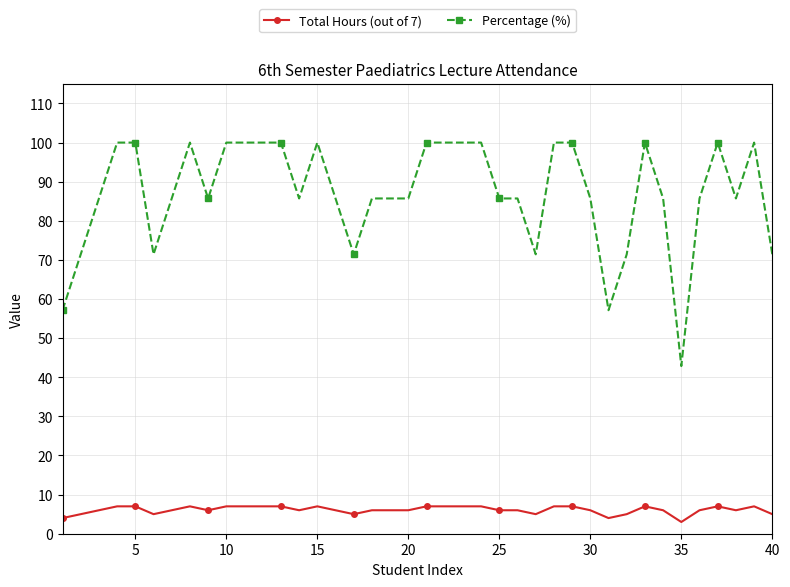

What is the value of the Percentage (%) point at the 24th from the left?

100.0